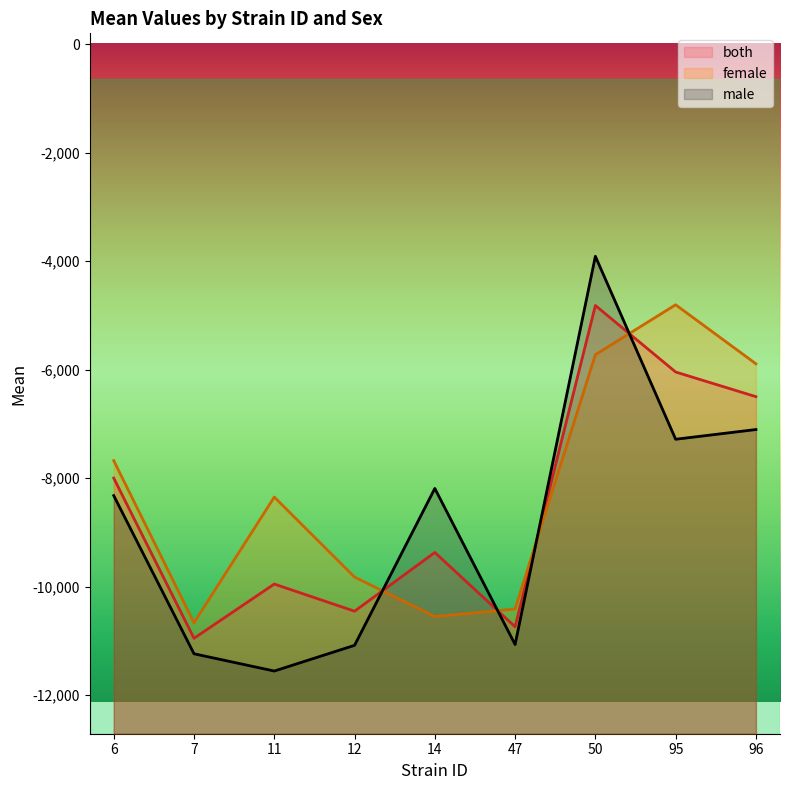

What is the minimum value for both?

-10952.5